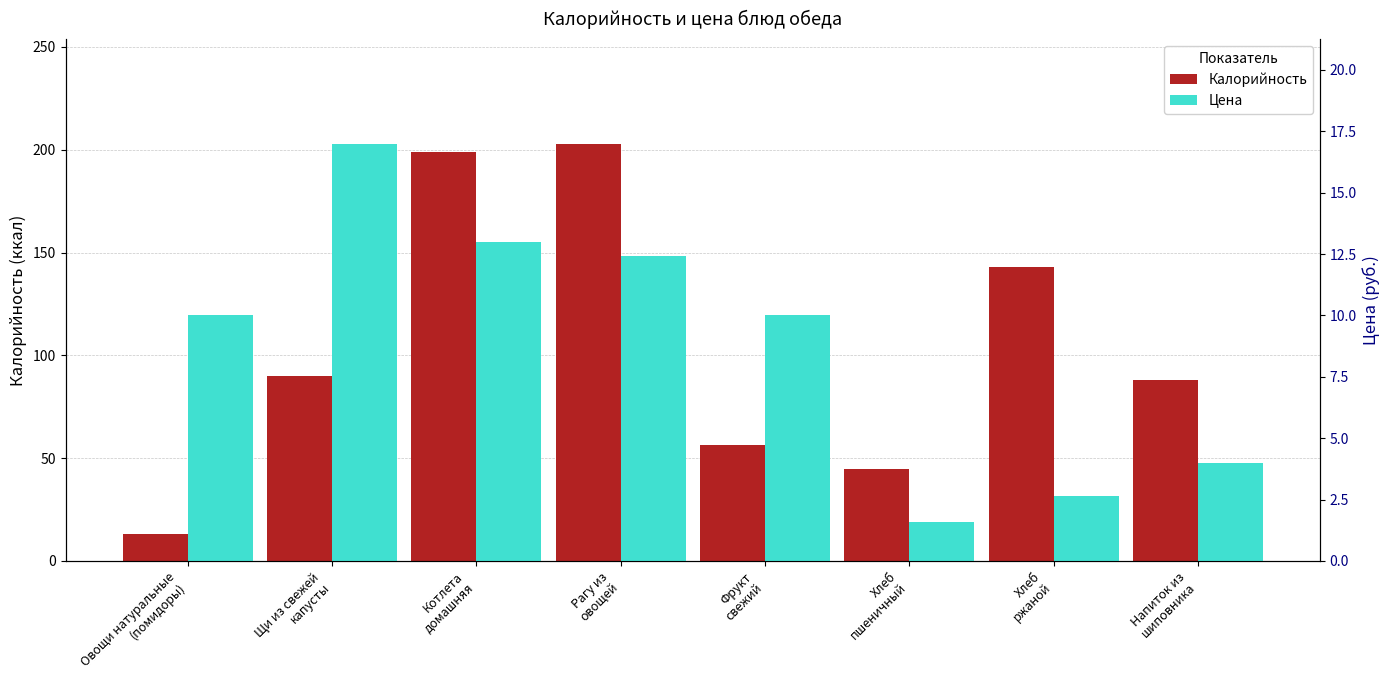

Is it true that Калорийность equals 37.2 at Щи из свежей
капусты?

False